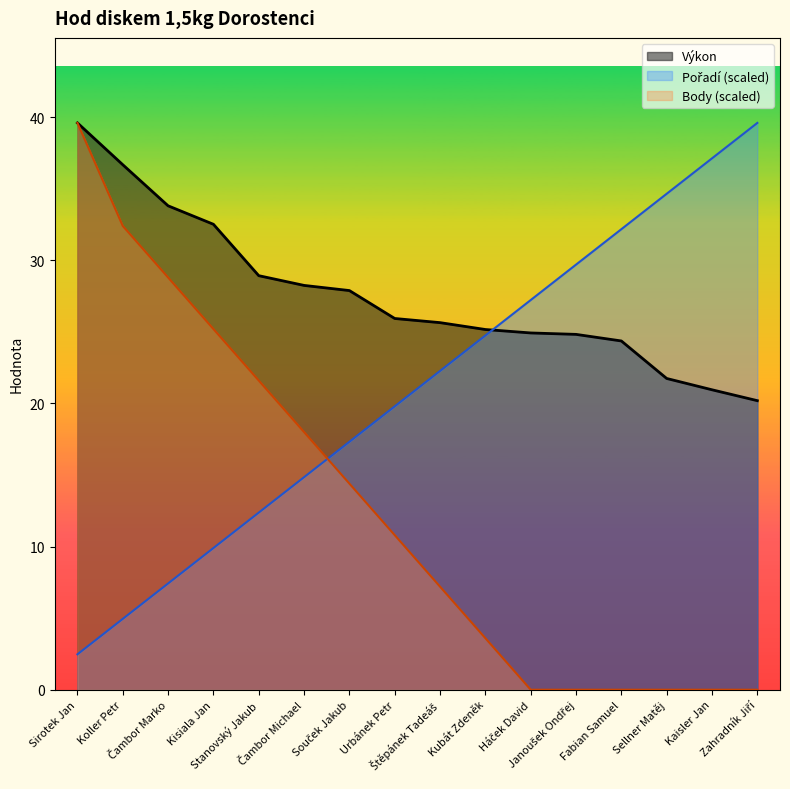

Reading left to right, what are all the values shown in this chart?

Výkon: 39.6	36.7	33.8	32.5	28.9	28.2	27.9	25.9	25.6	25.2	24.9	24.8	24.4	21.7	20.9	20.2
Pořadí: 2.5	4.9	7.4	9.9	12.4	14.8	17.3	19.8	22.3	24.7	27.2	29.7	32.2	34.6	37.1	39.6
Body: 39.6	32.4	28.8	25.2	21.6	18.0	14.4	10.8	7.2	3.6	0.0	0.0	0.0	0.0	0.0	0.0